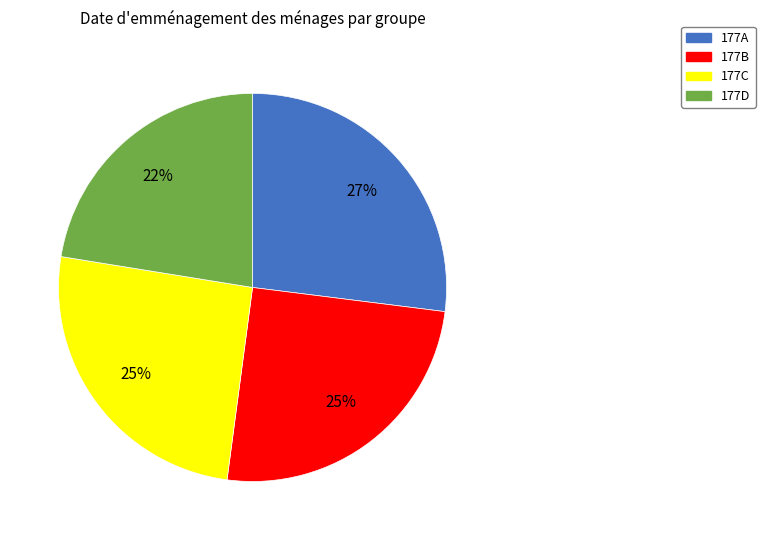

To the nearest percent, what is the difference between the largest and smallest slice percentages?

5%